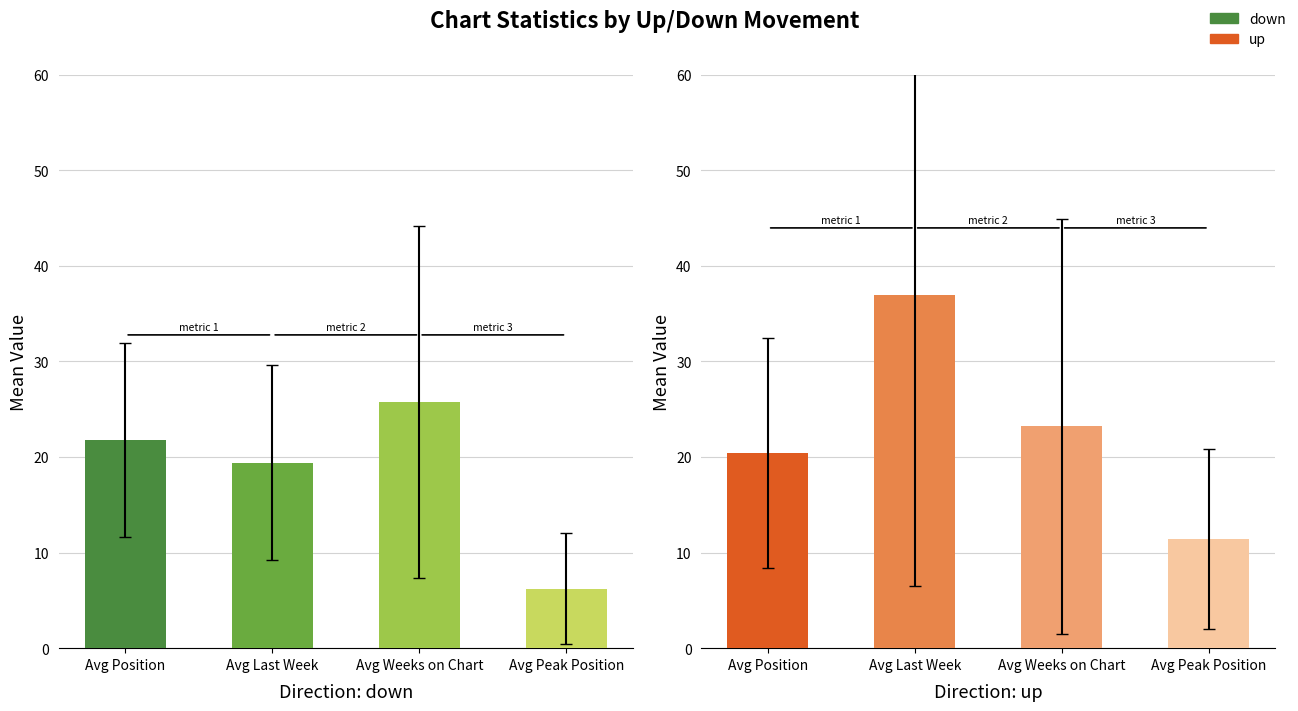

Which category has the lowest value across all series?

Avg Peak Position